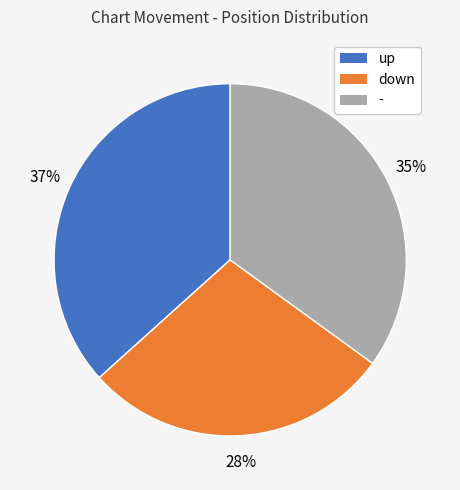

Combined, do down and - account for over 50%?

Yes